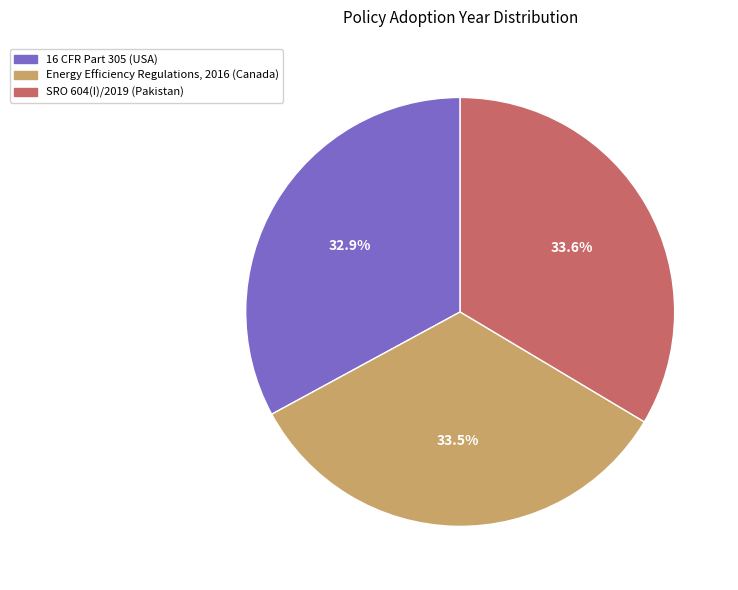

Rank the categories by value from highest to lowest.

SRO 604(I)/2019, Energy Efficiency Regulations, 2016, 16 CFR Part 305